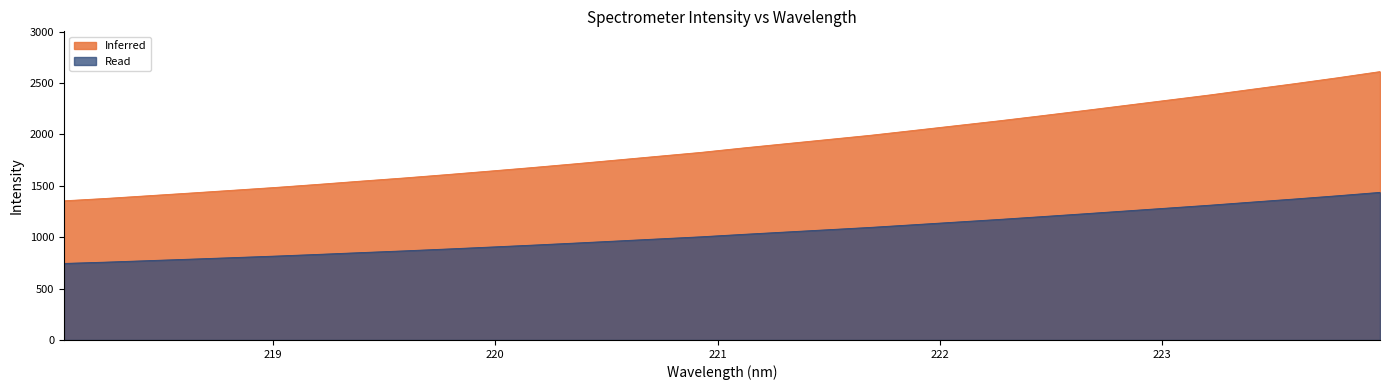

Between 218.442 and 221.3083, which is larger?

221.3083